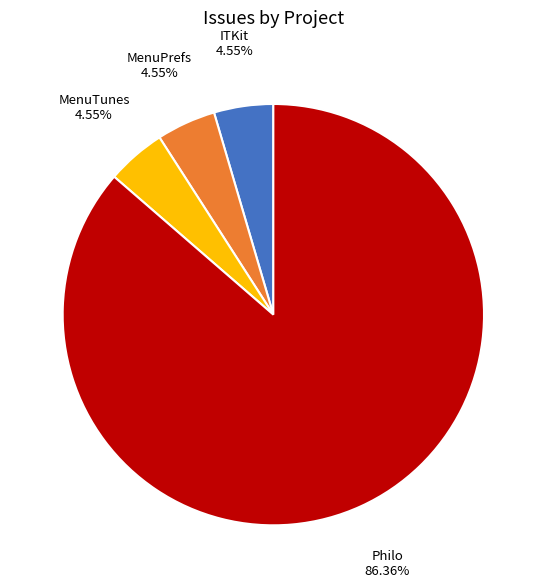

Which slice is the largest?

Philo